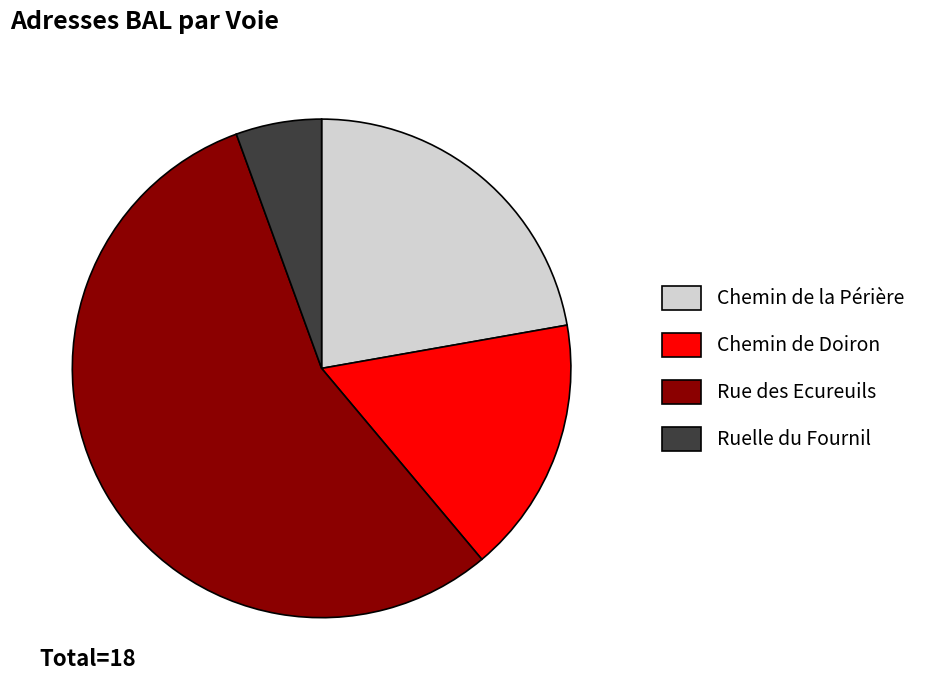

Is the sum of Chemin de la Périère and Chemin de Doiron greater than half?

No